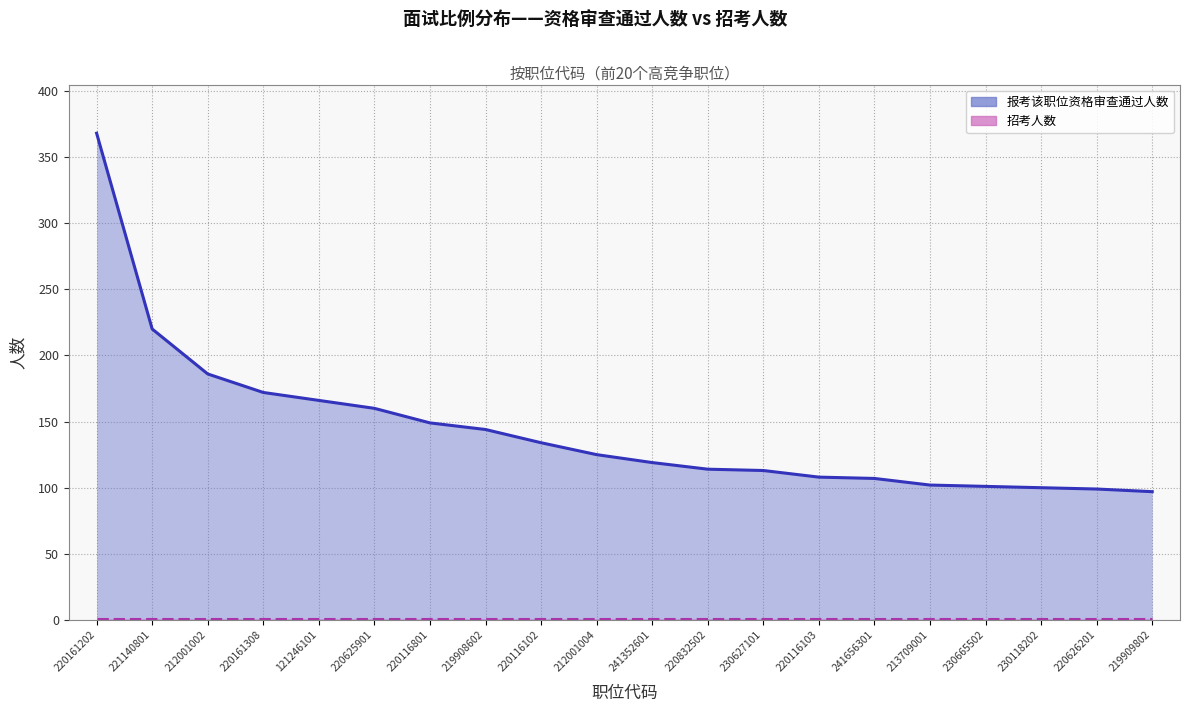

How many values exceed 125?

9